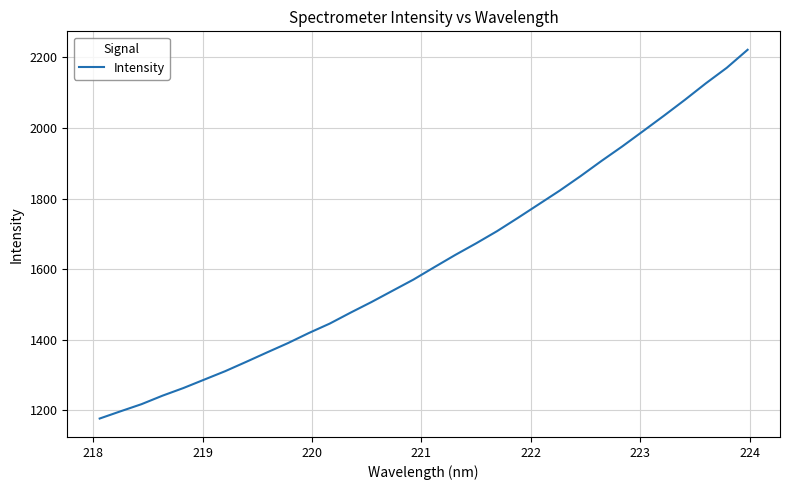

True or false: the data has more than 2 interior local peaks.

False